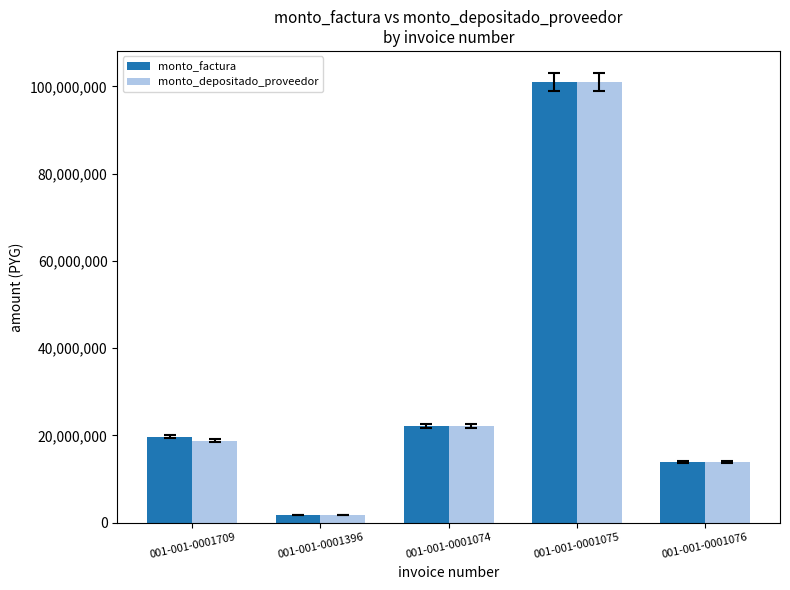

At which label is monto_factura closest to 51365604?

001-001-0001074